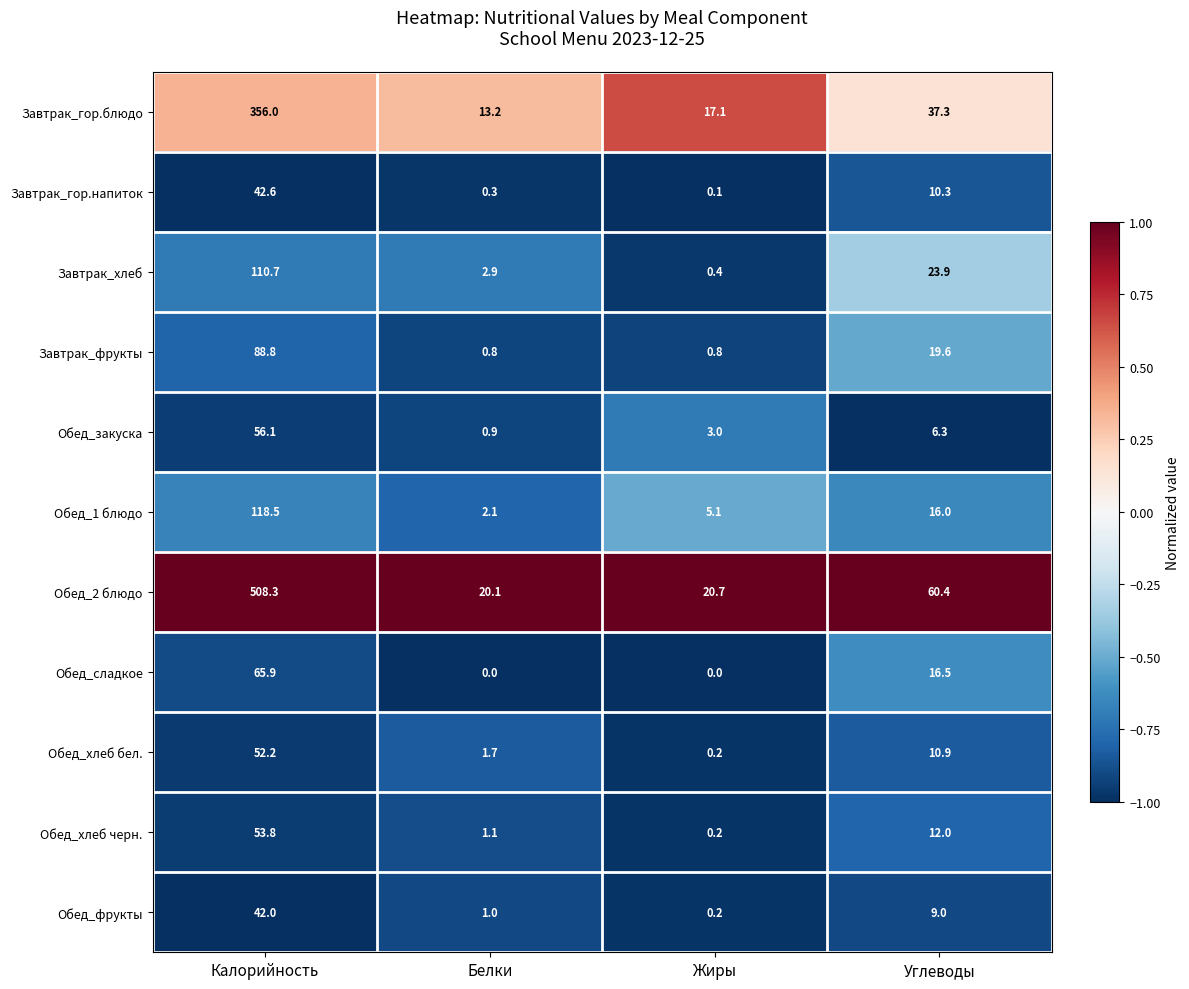

What is the highest value of the Обед_хлеб черн. series?

53.8